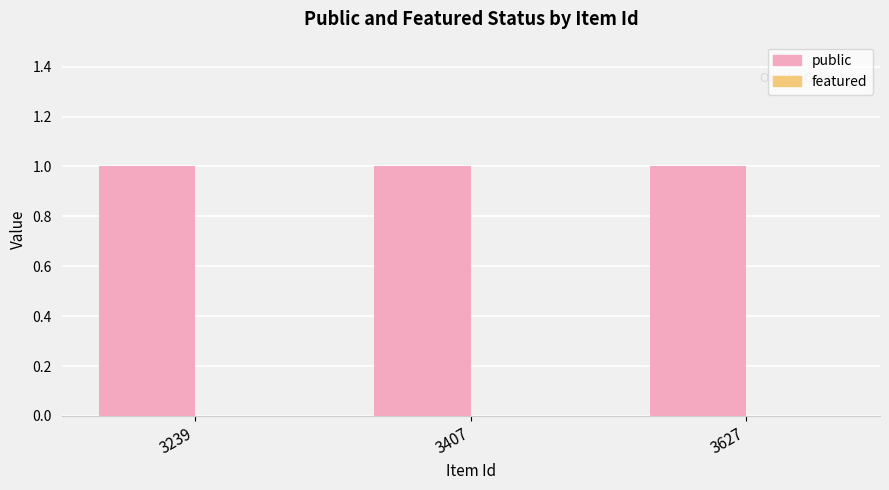

Where is public nearest to the value 1?

3239